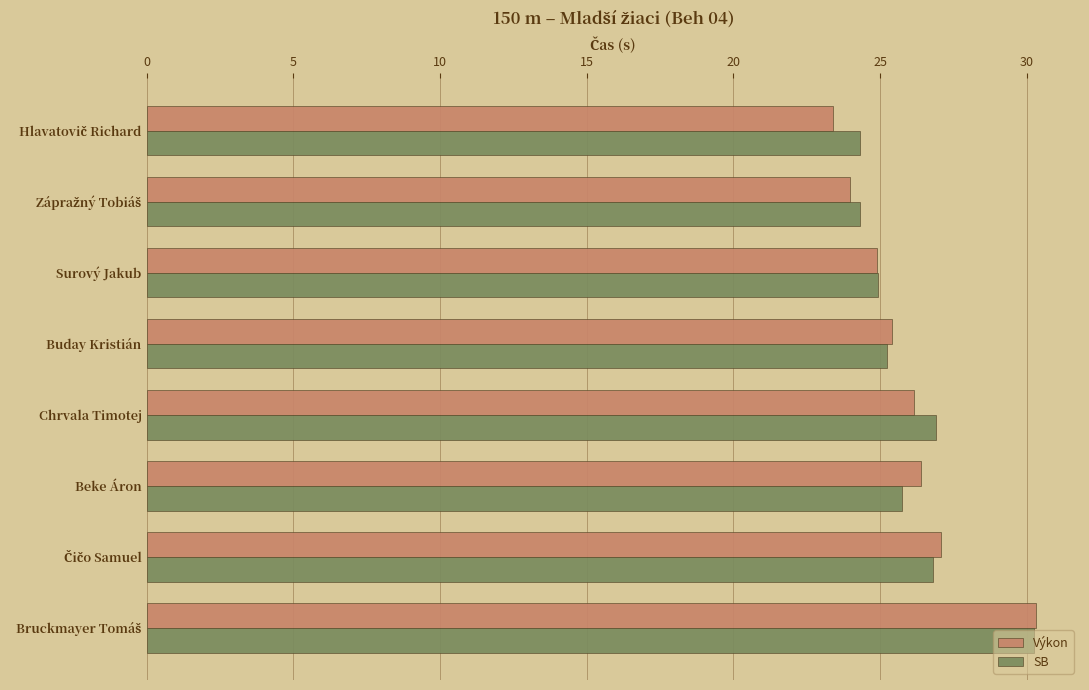

What is the difference between the second highest and minimum values in the Výkon series?

3.7